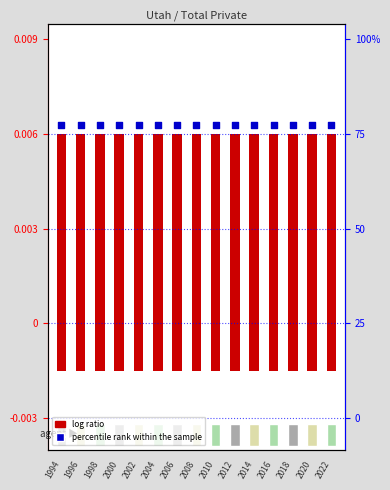

What are all the series names shown in the legend?

log ratio, percentile rank within the sample